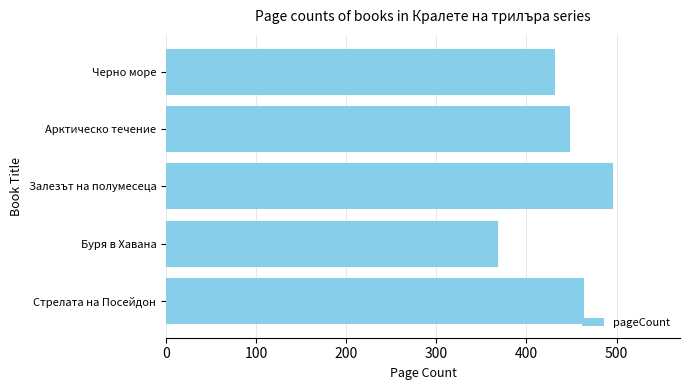

Reading top to bottom, transcribe all the data shown in this chart.

432	448	496	368	464